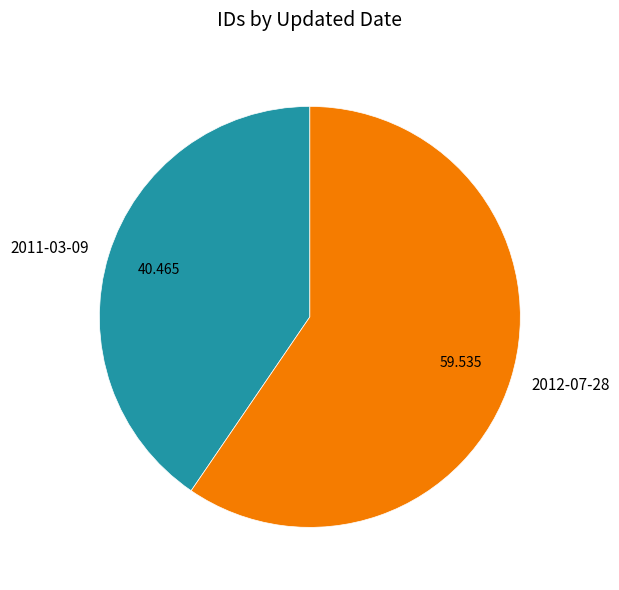

Is 2012-07-28 the majority of the pie?

Yes